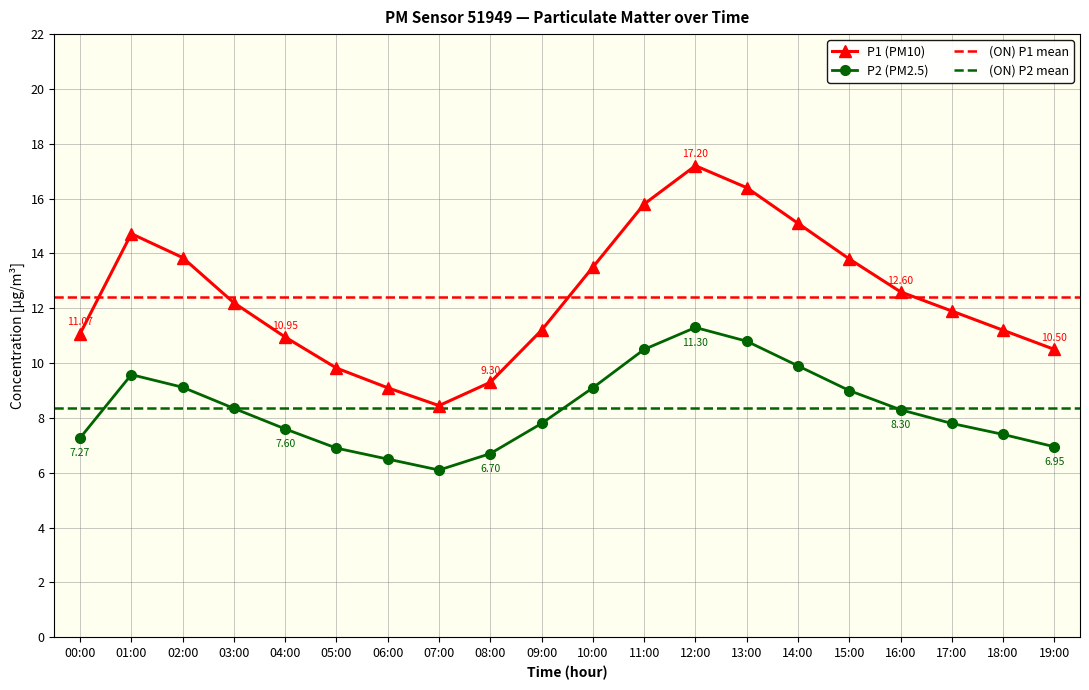

Where is P2 nearest to the value 8?

09:00